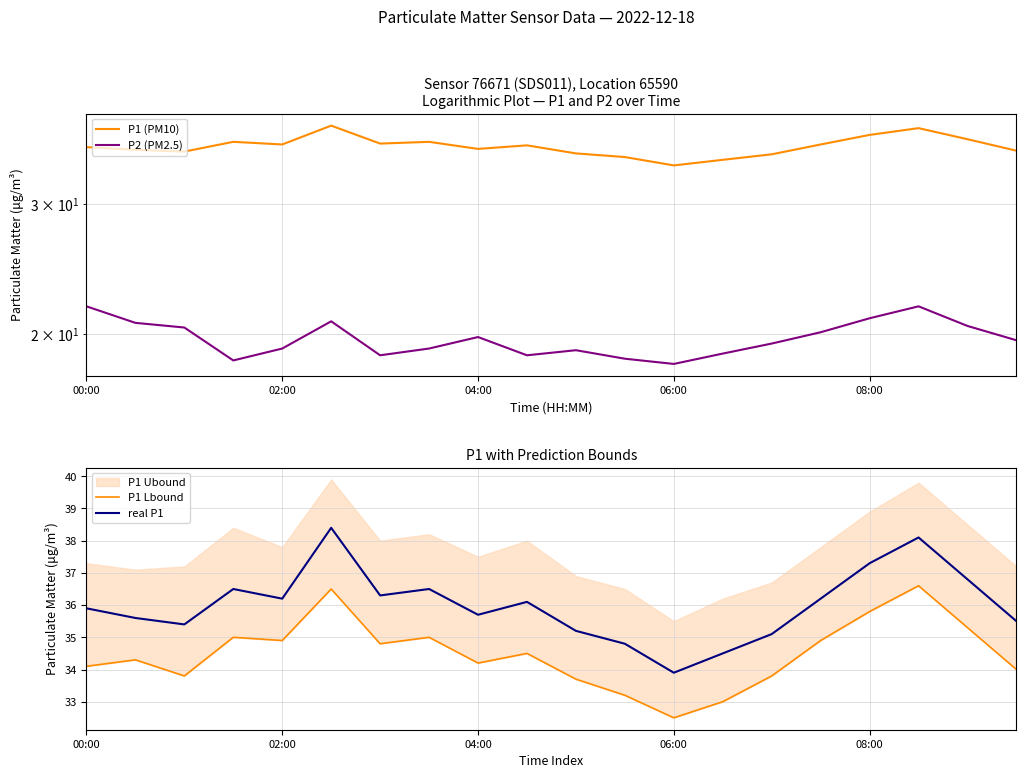

At which category is the sum across all series the highest?

17